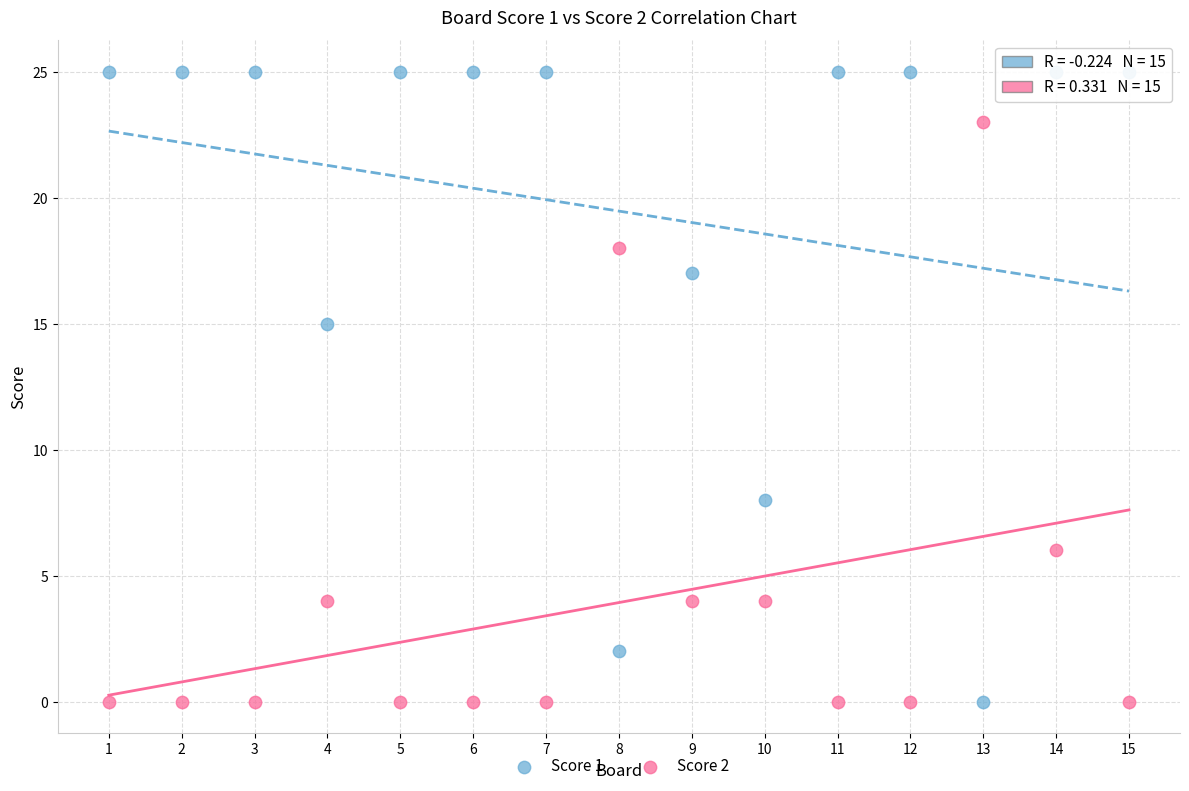

Across all data points, what is the range of Y values (max minus min)?

25